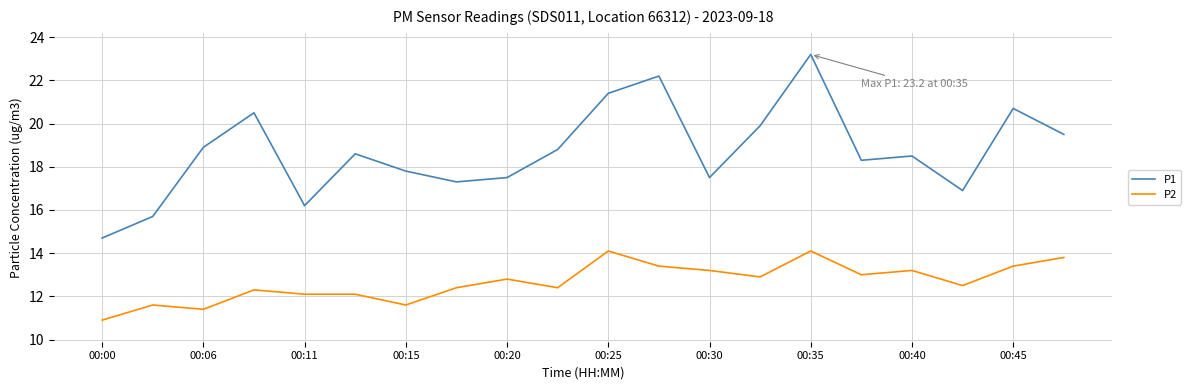

What is the minimum value for P1?

14.7